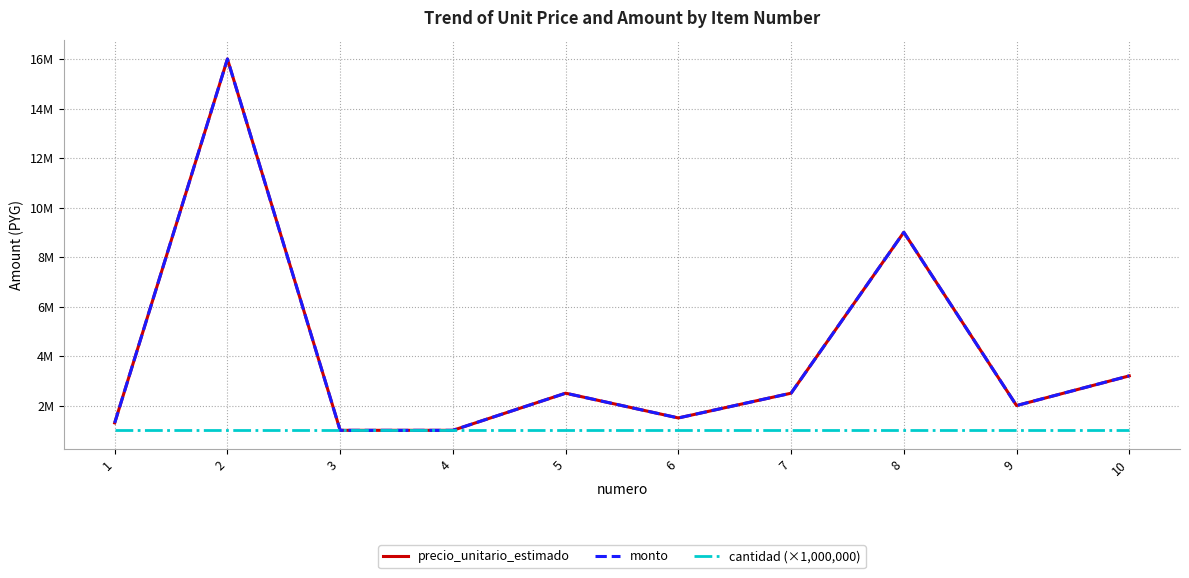

The value of monto at 8 is 13272621. True or false?

False